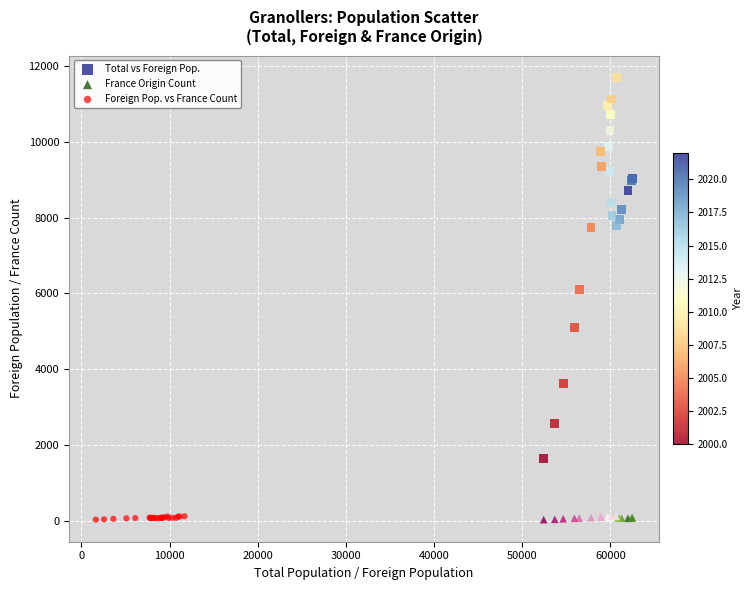

Which series has the largest Y range (max minus min)?

Total vs Foreign Pop.